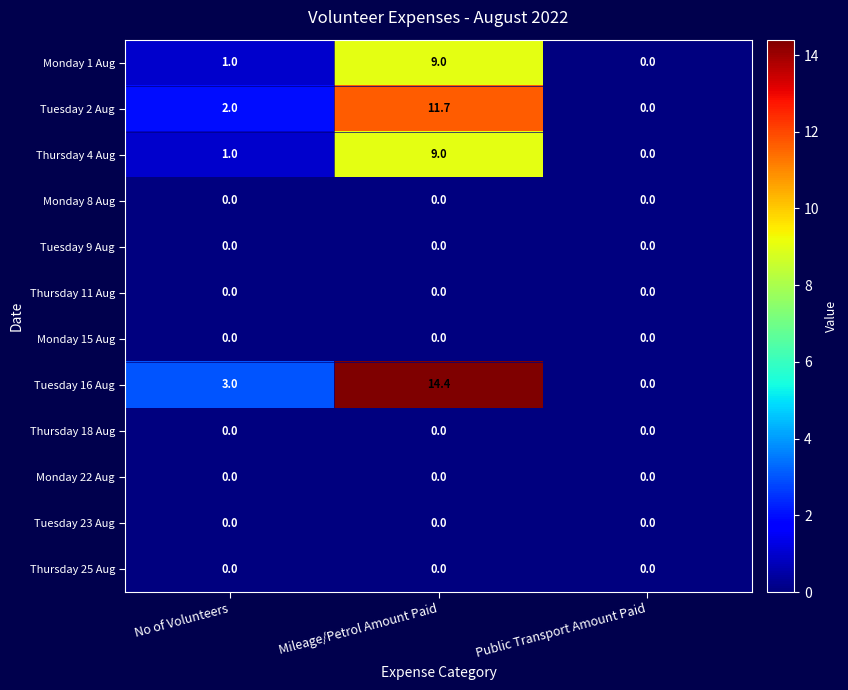

The Monday 8 Aug series shows 0.0 at Public Transport Amount Paid. True or false?

True